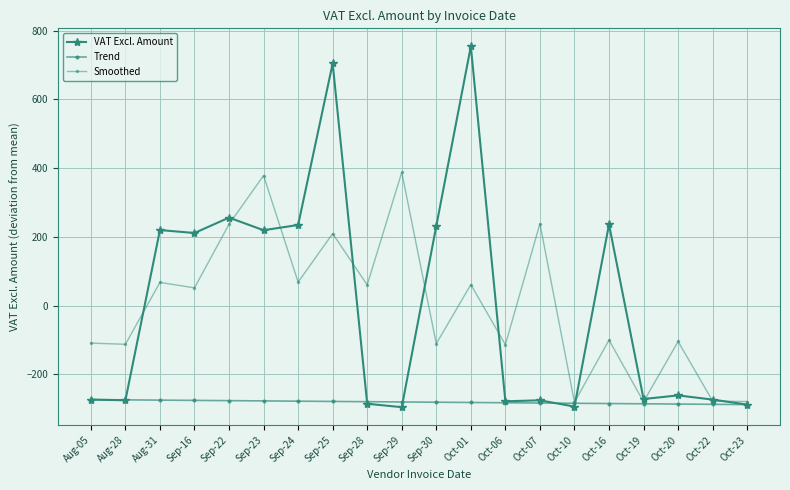

Count the number of data series in this chart.

3